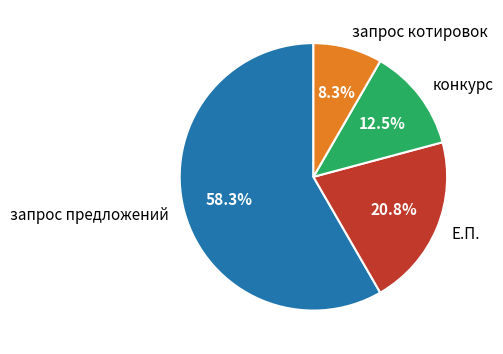

The запрос котировок slice represents 1% of the pie. True or false?

False